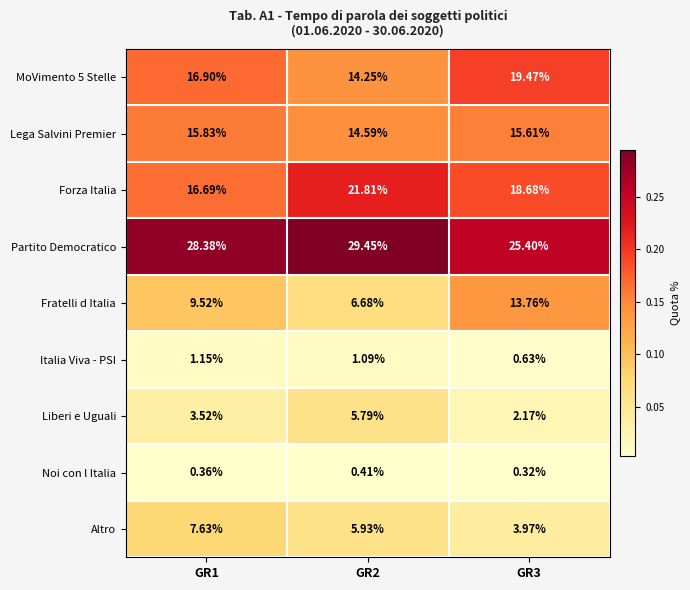

Which series has the largest total across all categories?

Partito Democratico